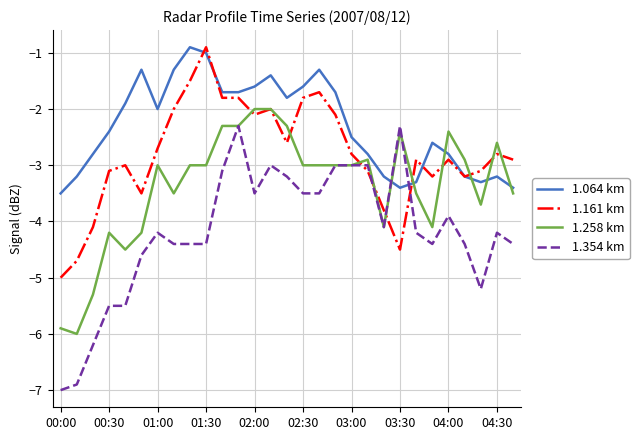

Rank the series by their average value, from highest to lowest.

1.064 km, 1.161 km, 1.258 km, 1.354 km